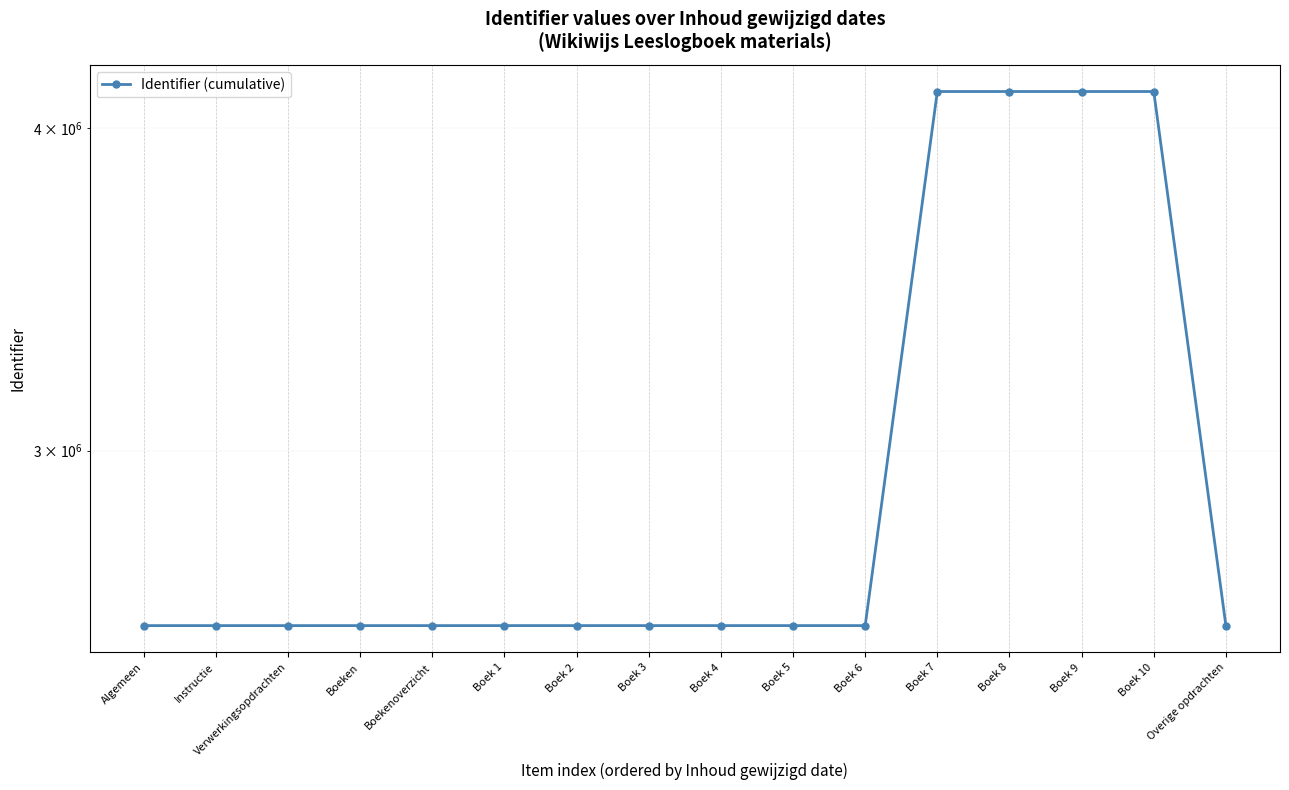

What is the greatest value displayed?

4133963